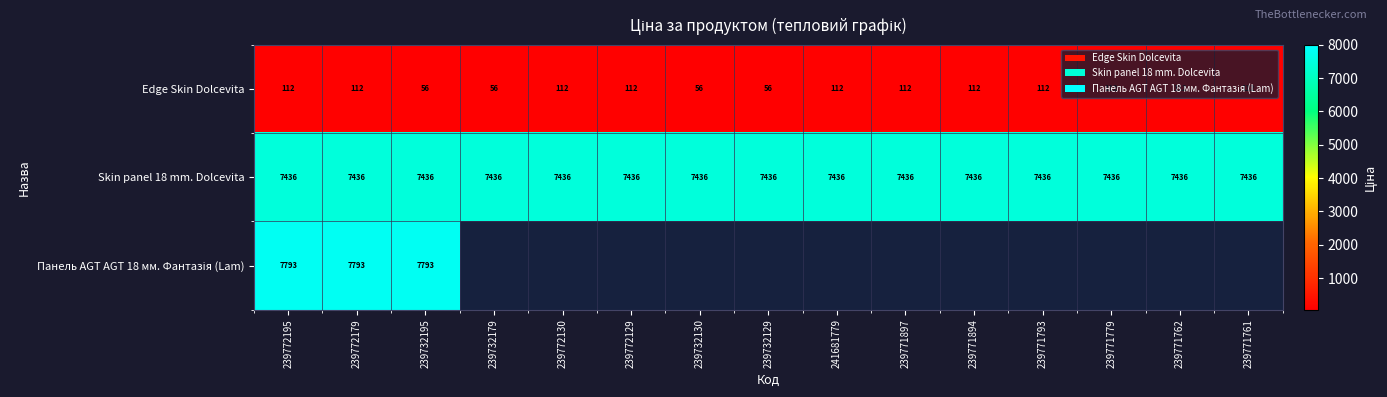

Is the value of Edge Skin Dolcevita at 239771894 greater than the value of Skin panel 18 mm. Dolcevita at 239732195?

No